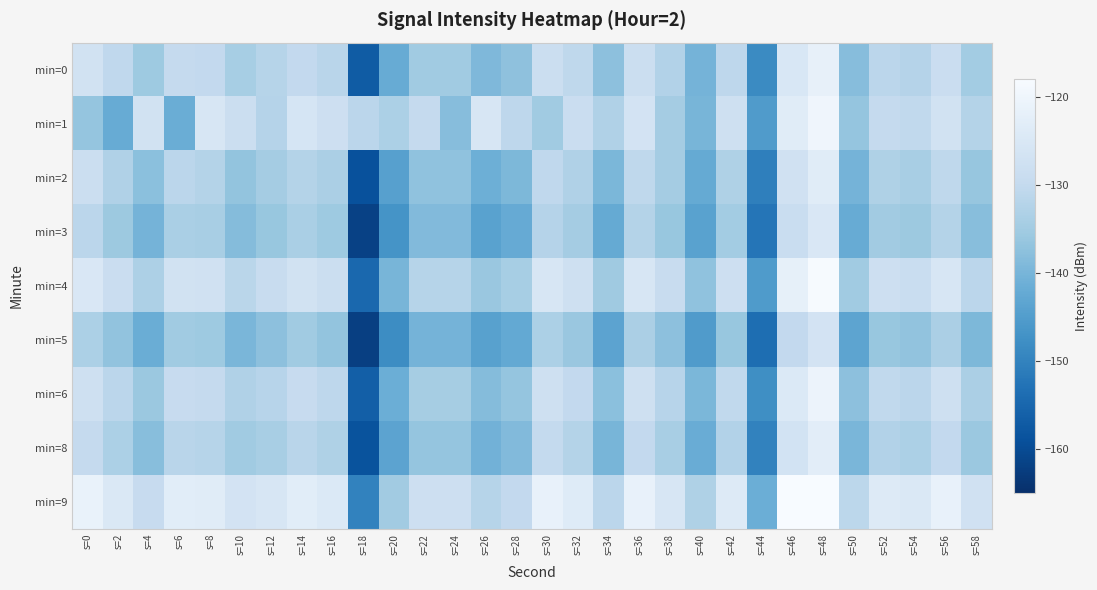

What is the smallest value displayed?

-162.2